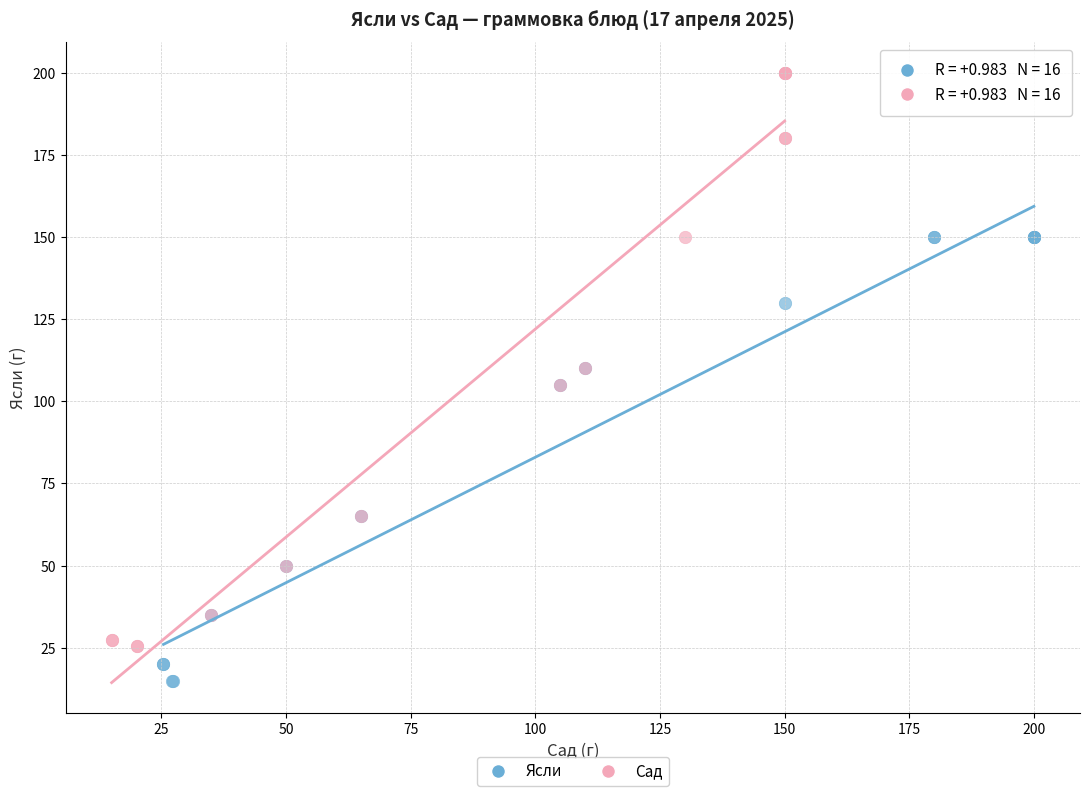

What are all the series names shown in the legend?

Ясли, Сад